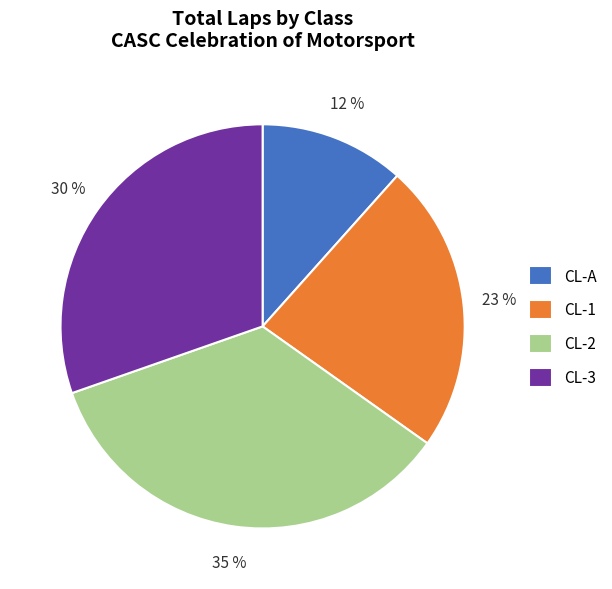

How many slices are in this pie chart?

4